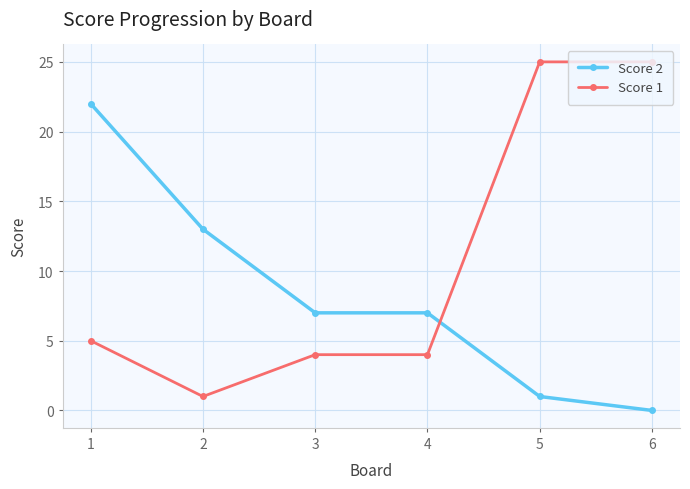

List the series in order of their peak value, highest first.

Score 1, Score 2